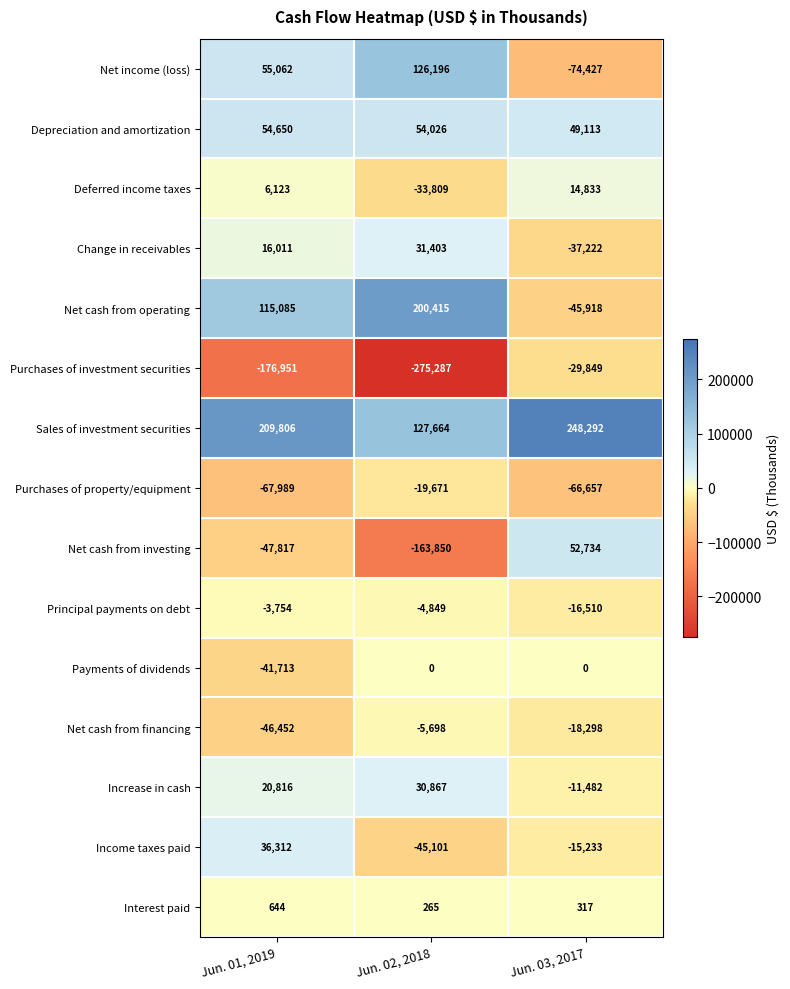

Is it true that Purchases of investment securities equals -275287 at Jun. 02, 2018?

True